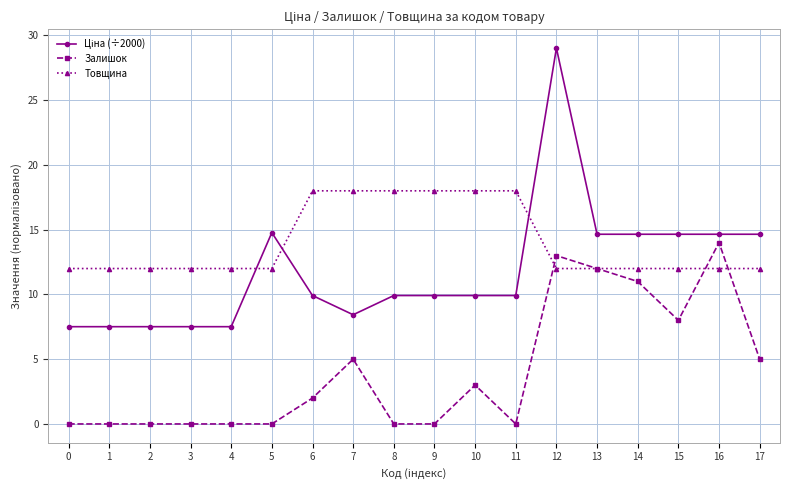

At which category is the sum across all series the highest?

12